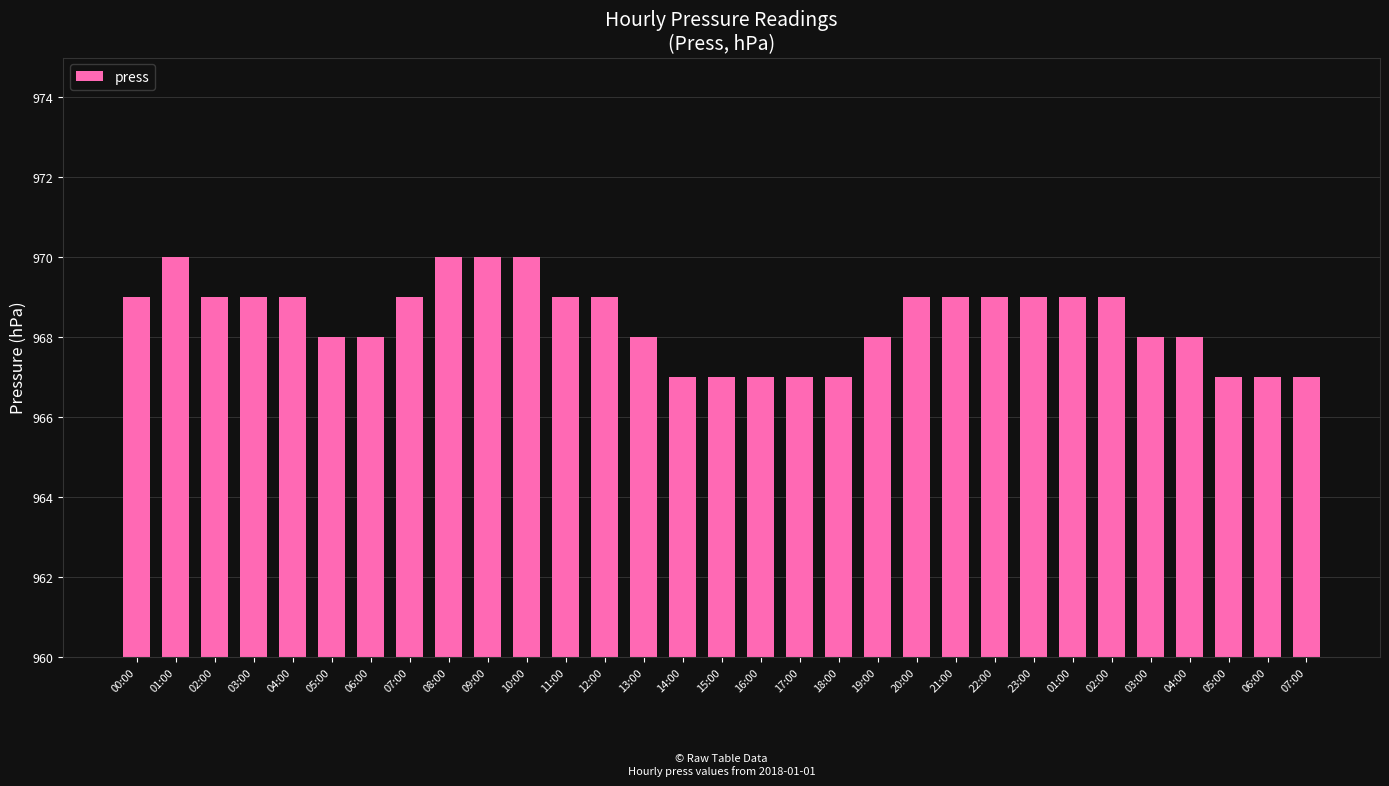

What is the value of the 9th bar from the left?

970